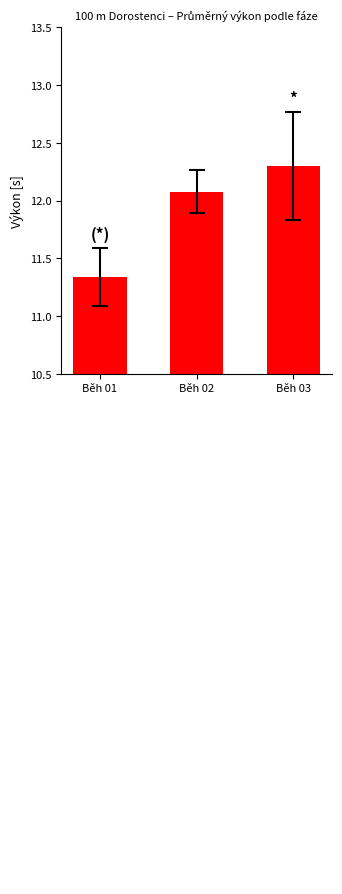

How many series are shown in this chart?

1